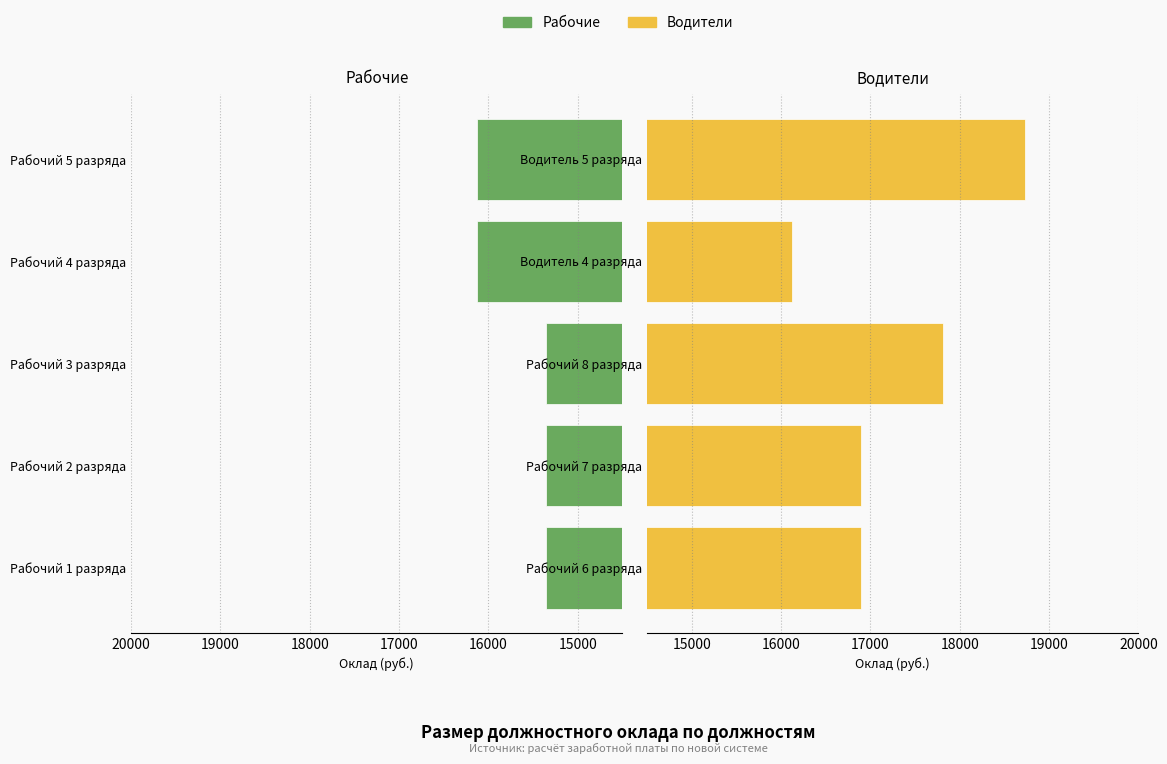

What is the sum of the Рабочие values at Рабочий 5 разряда and Рабочий 3 разряда?

31480